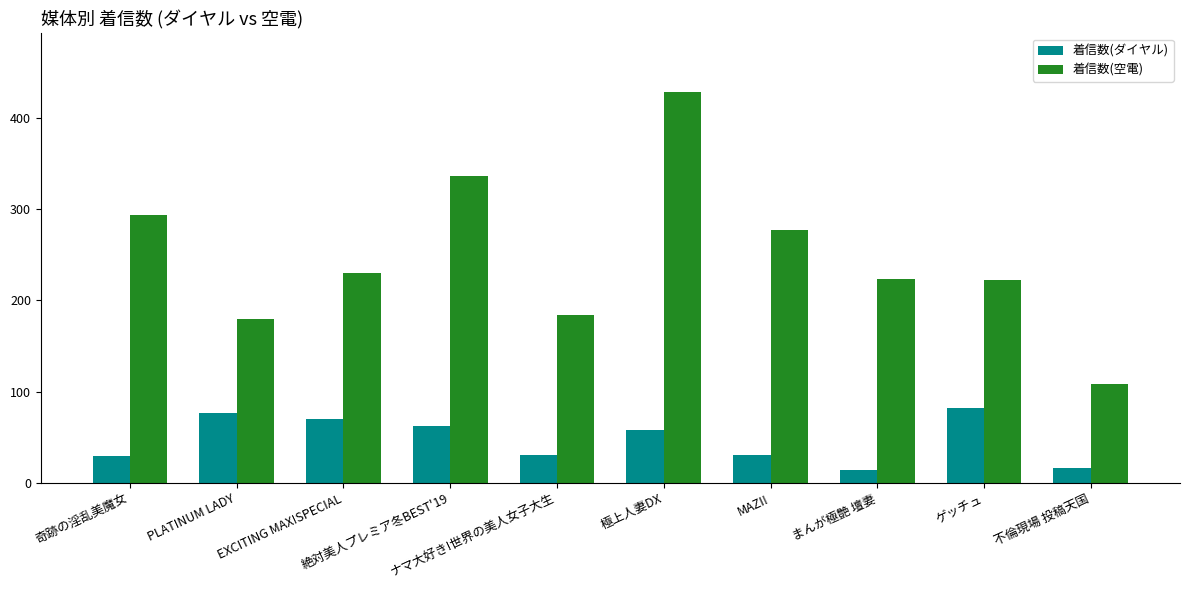

Which series has the largest total across all categories?

着信数(空電)